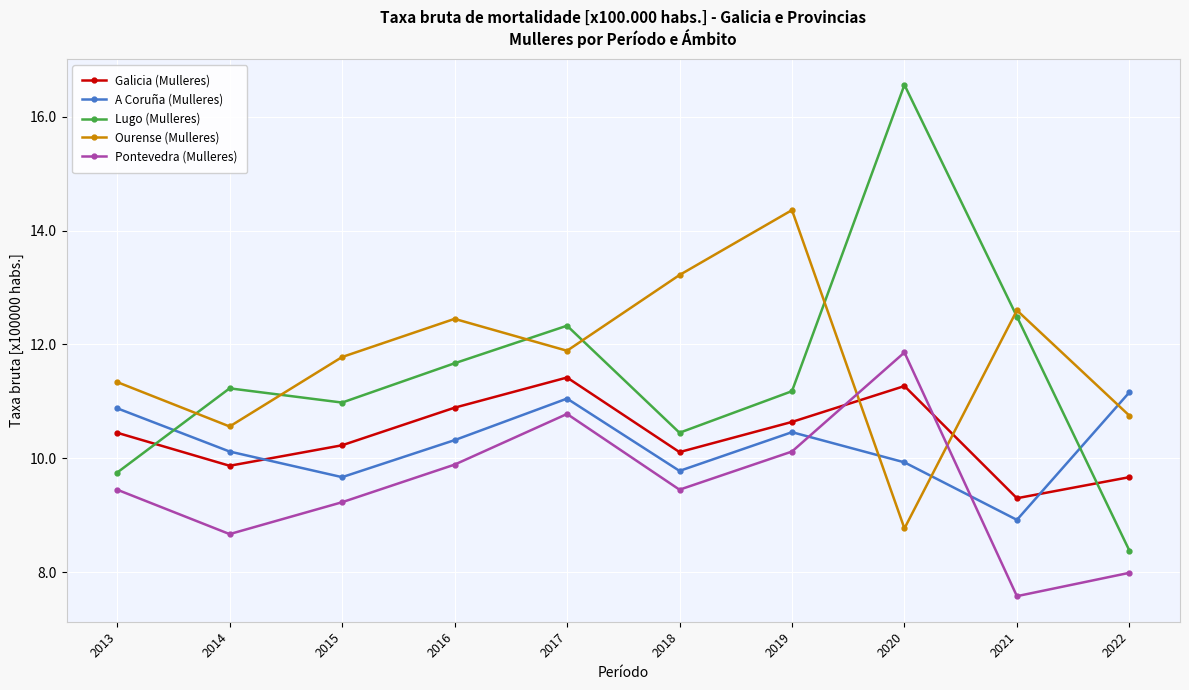

What is the value of the Galicia (Mulleres) point at the 5th from the left?

11.4